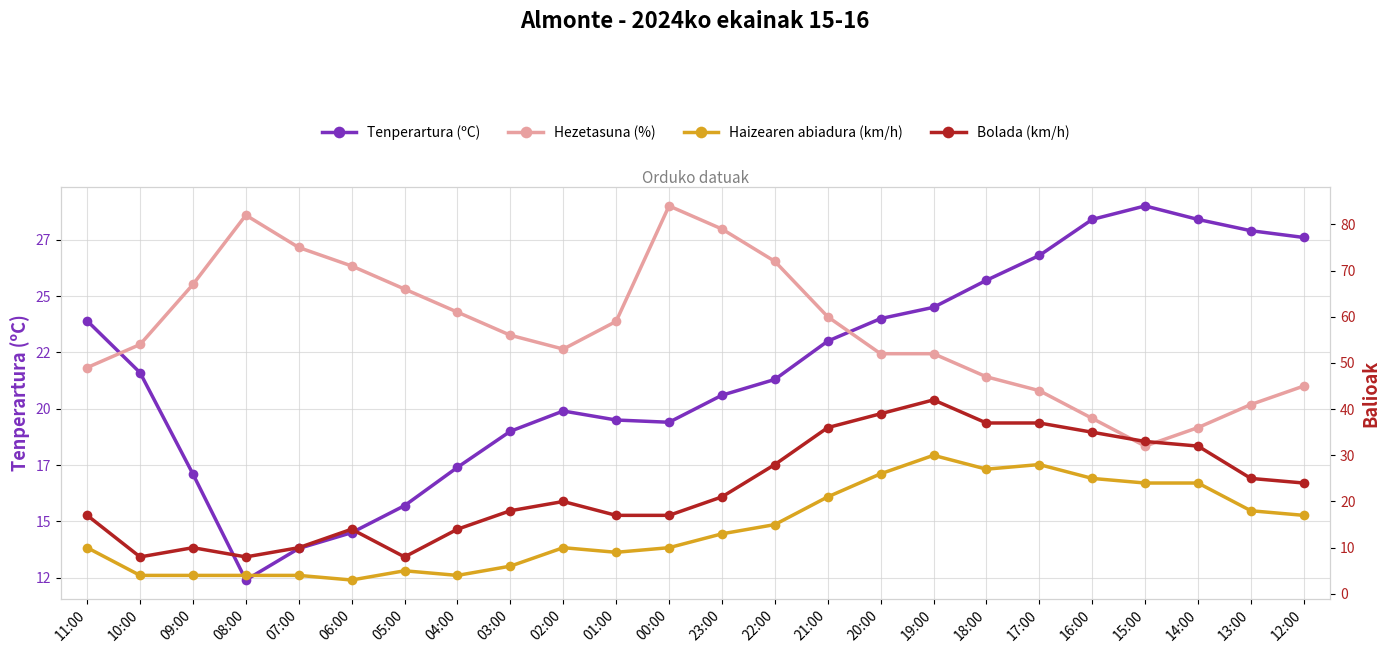

What value does the Haizearen abiadura (km/h) series have at 09:00?

4.0